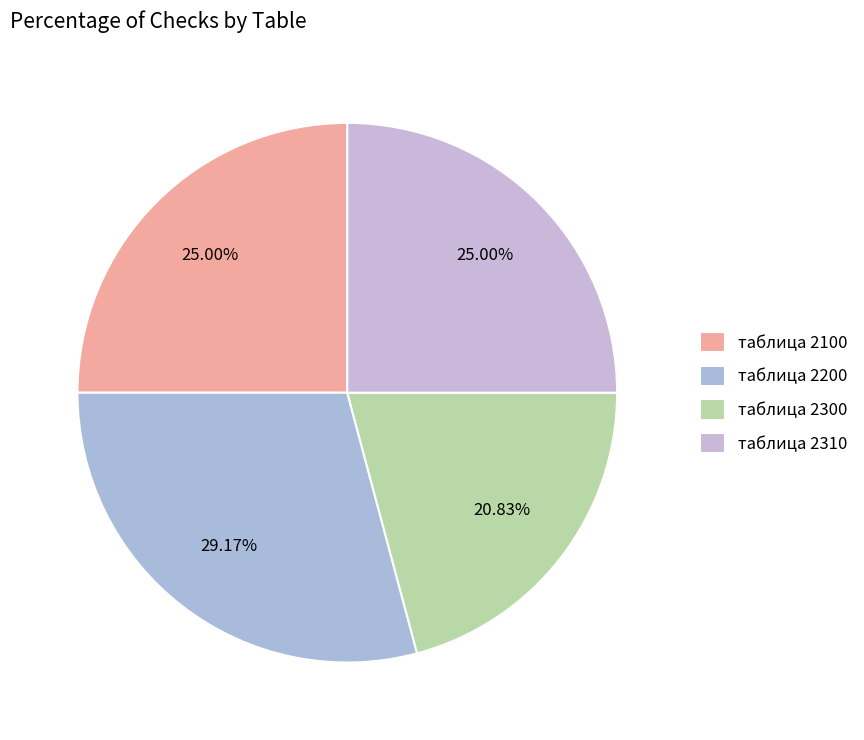

To the nearest percent, what percentage of the pie is таблица 2100?

25%